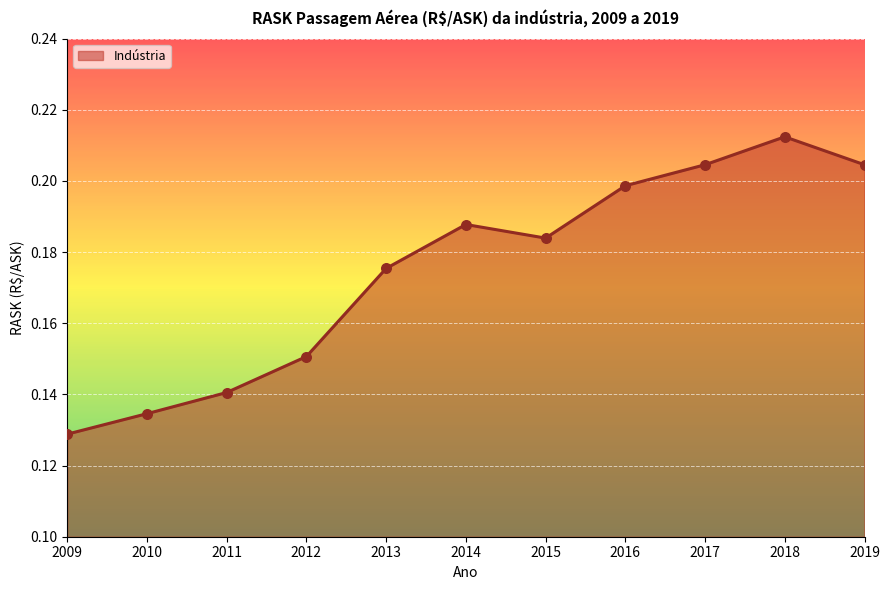

What is the change in value from 2009 to 2014?

+0.1